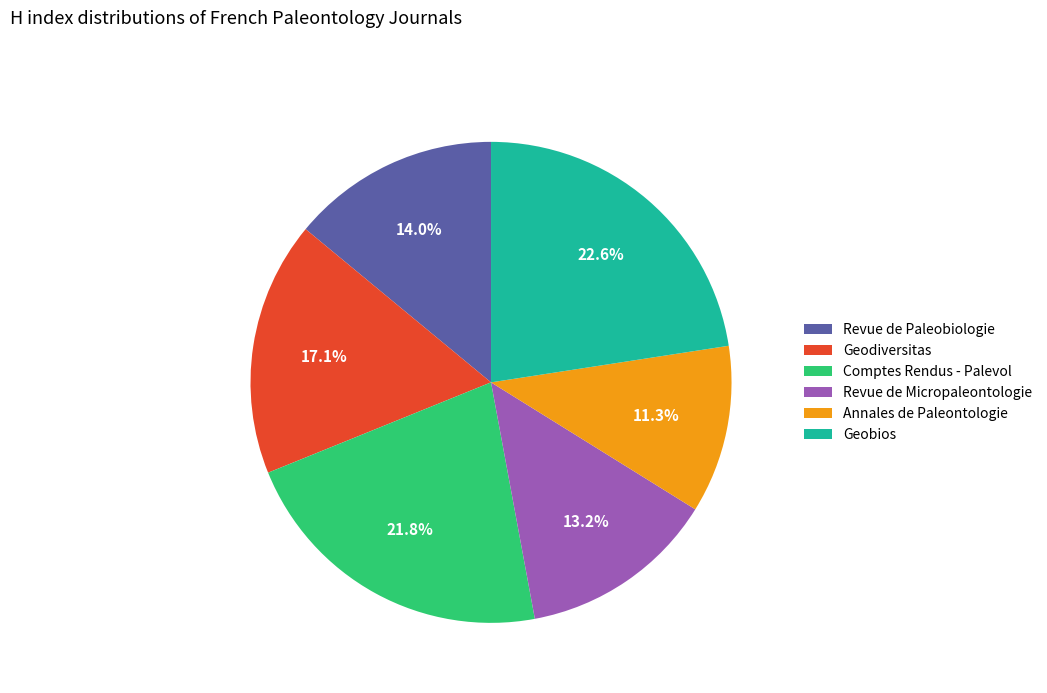

Combined, what portion of the pie is Annales de Paleontologie and Revue de Paleobiologie?

25.3%